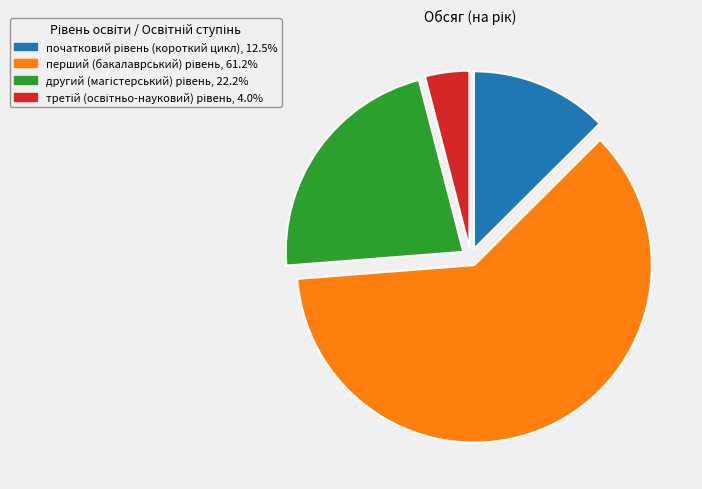

Does any single category account for the majority?

Yes